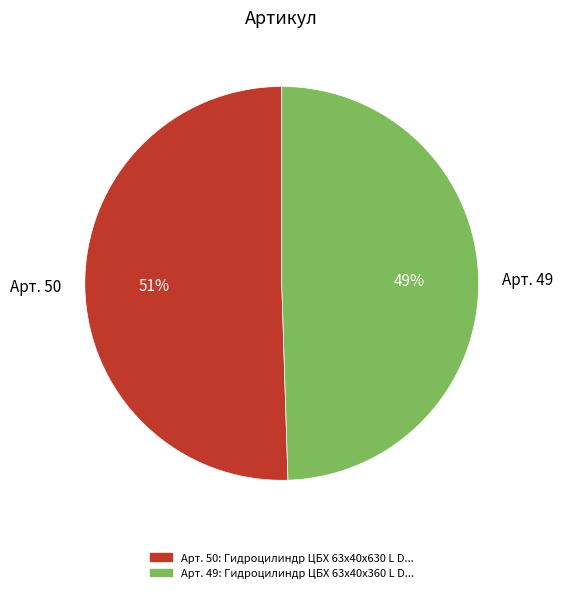

Combined, do Арт. 50 and Арт. 49 account for over 50%?

Yes